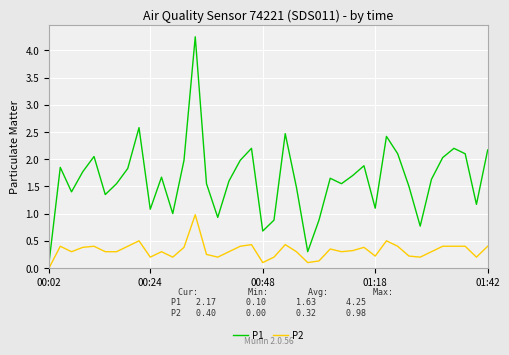

What is the highest value of the P2 series?

1.0